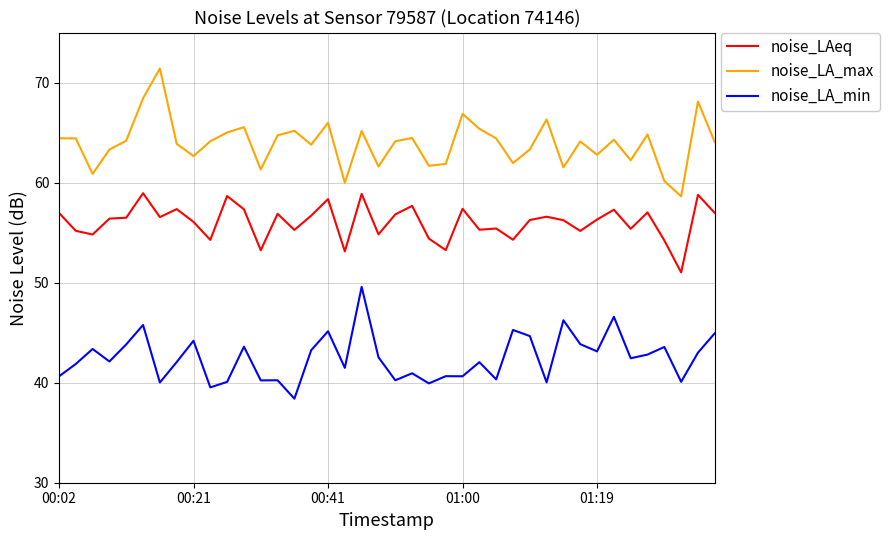

Rank the series by their maximum value, from lowest to highest.

noise_LA_min, noise_LAeq, noise_LA_max